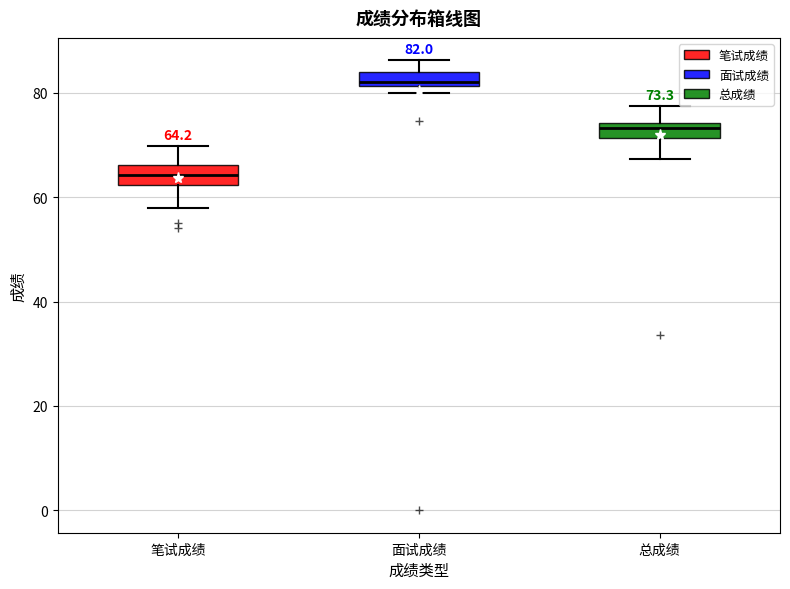

Which box's median line is the highest?

面试成绩